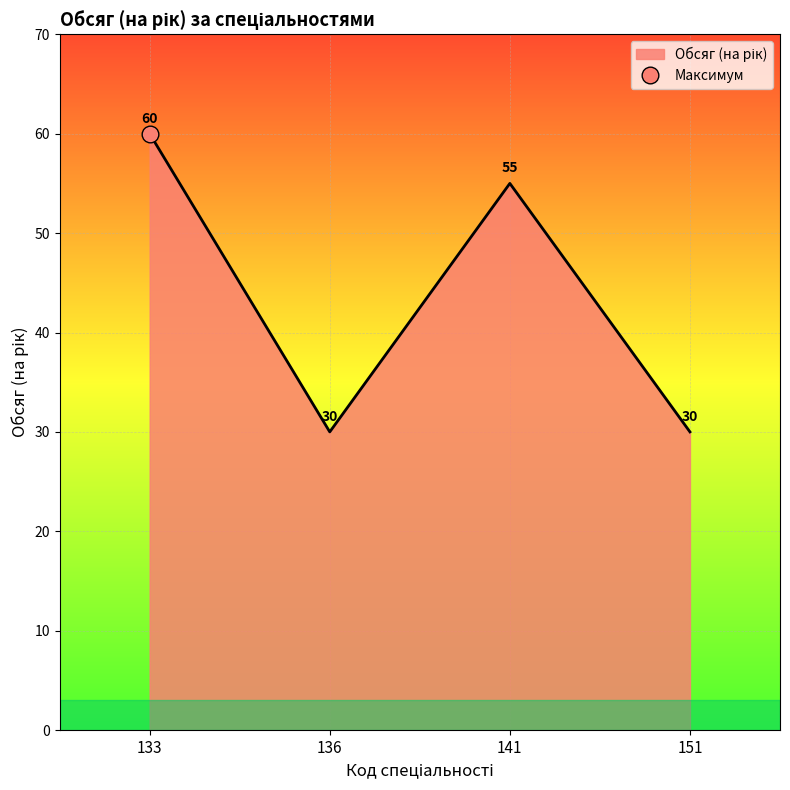

What is the sum of all values?

175